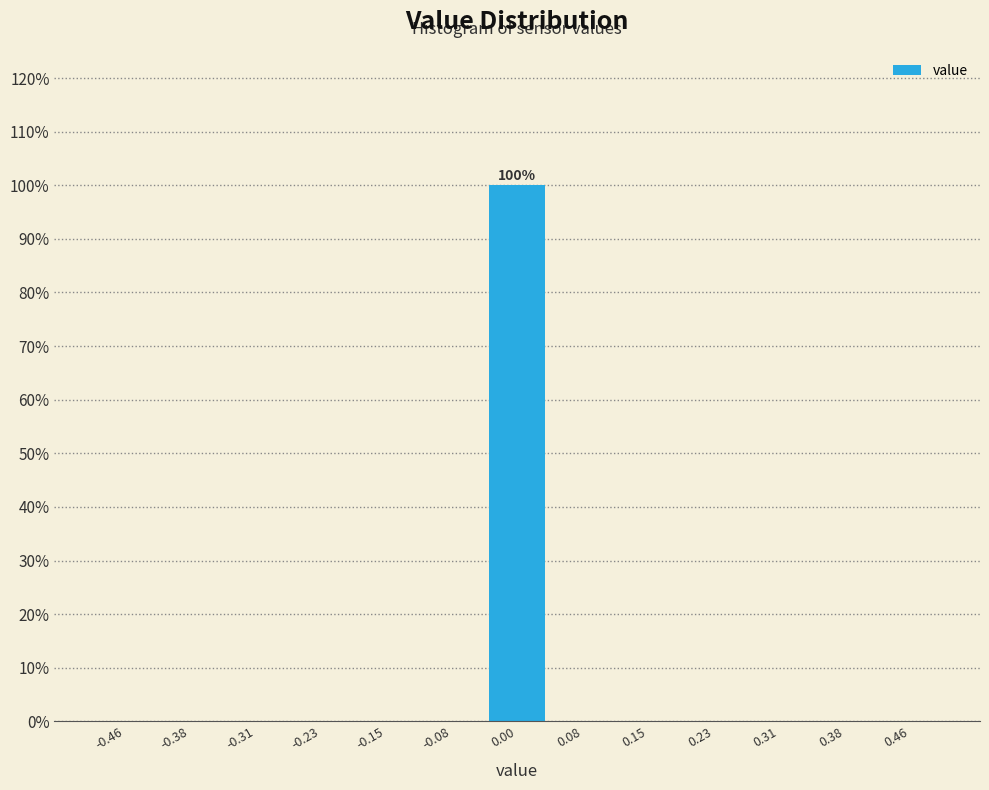

Which range on the x-axis has the tallest bar?

-0.04 to 0.04